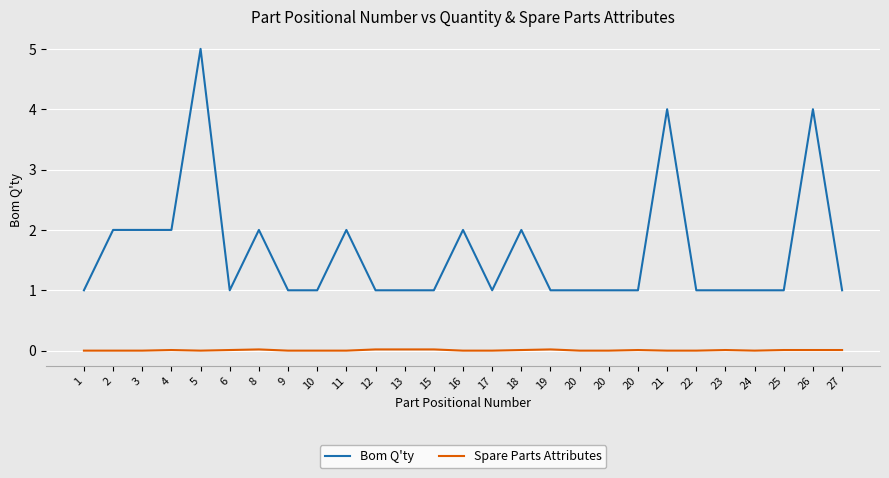

Reading left to right, transcribe all the data shown in this chart.

Bom Q'ty: 1=1.0	2=2.0	3=2.0	4=2.0	5=5.0	6=1.0	8=2.0	9=1.0	10=1.0	11=2.0	12=1.0	13=1.0	15=1.0	16=2.0	17=1.0	18=2.0	19=1.0	20=1.0	20=1.0	20=1.0	21=4.0	22=1.0	23=1.0	24=1.0	25=1.0	26=4.0	27=1.0
Spare Parts Attributes: 1=0.0	2=0.0	3=0.0	4=0.0	5=0.0	6=0.0	8=0.0	9=0.0	10=0.0	11=0.0	12=0.0	13=0.0	15=0.0	16=0.0	17=0.0	18=0.0	19=0.0	20=0.0	20=0.0	20=0.0	21=0.0	22=0.0	23=0.0	24=0.0	25=0.0	26=0.0	27=0.0